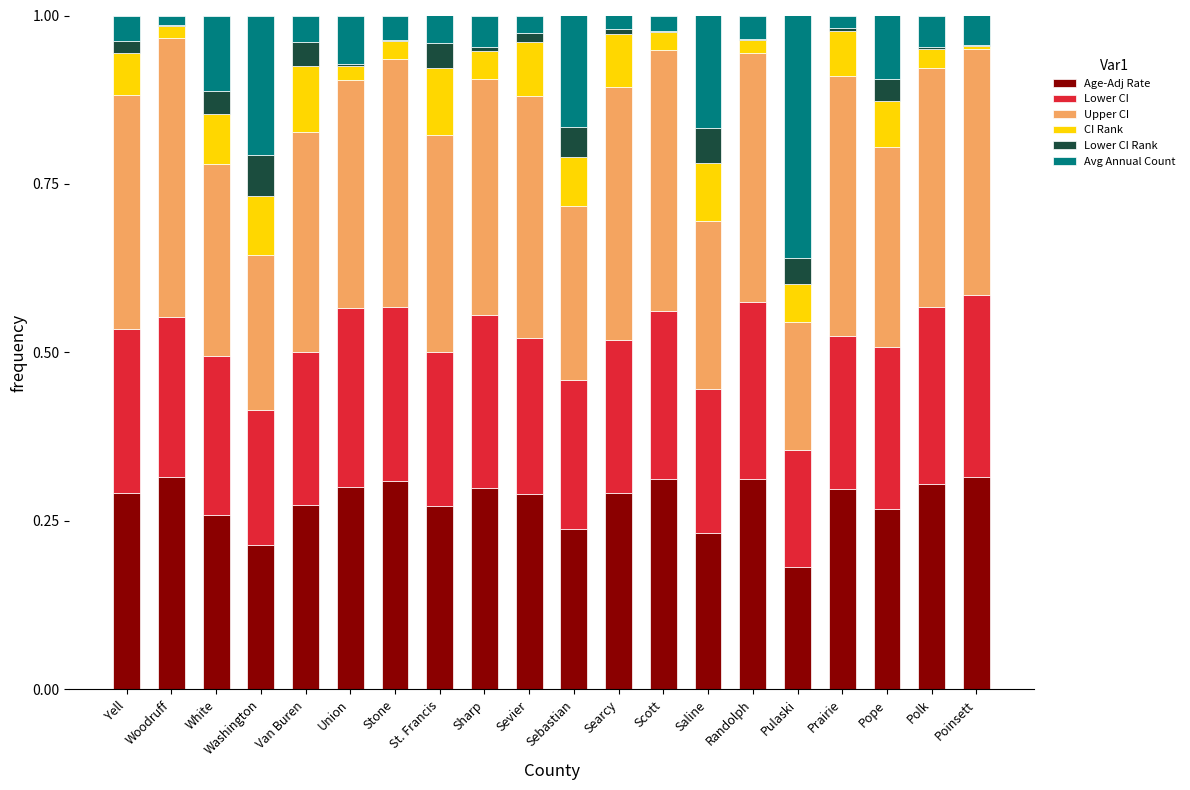

The value of Age-Adj Rate at St. Francis is 0.5. True or false?

False